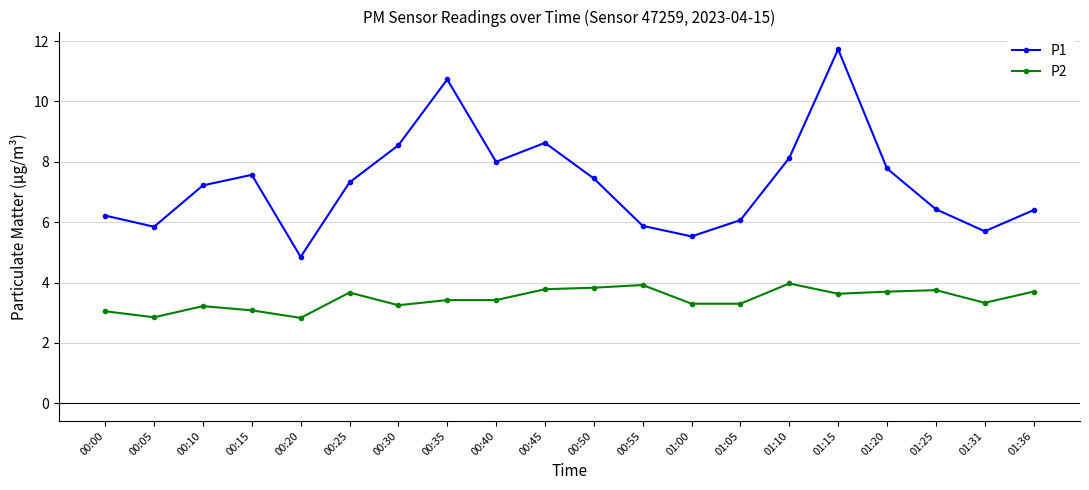

Is the value of P1 at 01:20 greater than the value of P2 at 00:30?

Yes